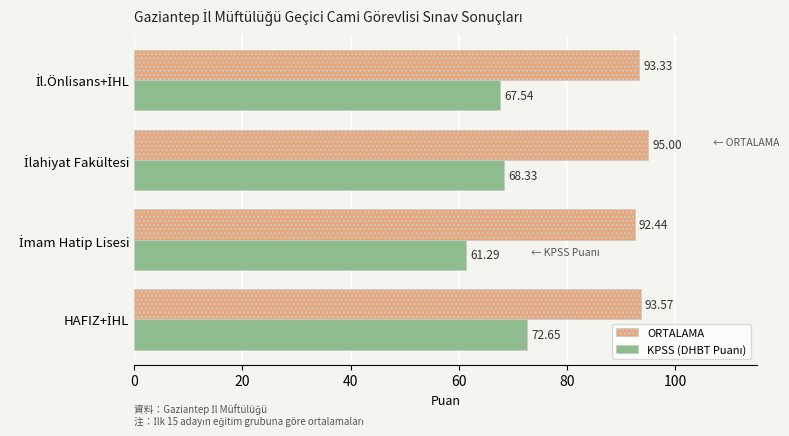

What is the sum of all ORTALAMA values?

374.3